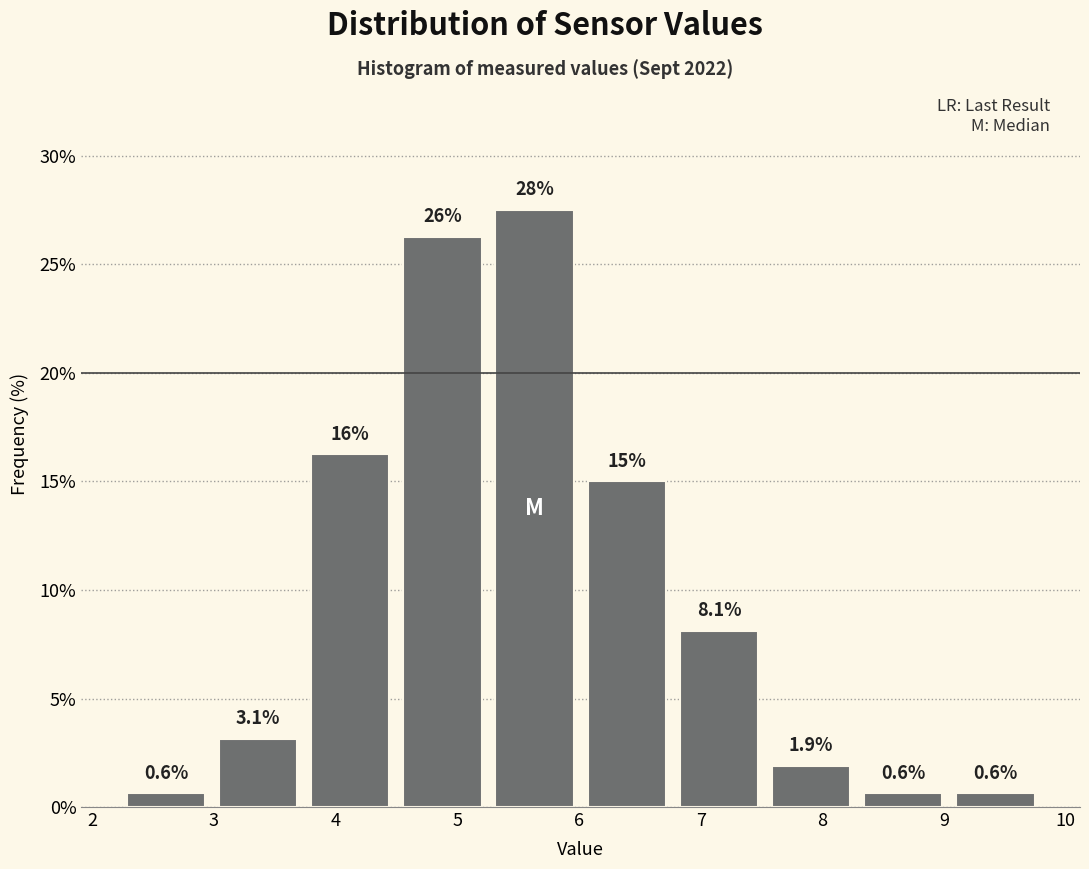

Which range on the x-axis has the tallest bar?

5.3 to 6.0